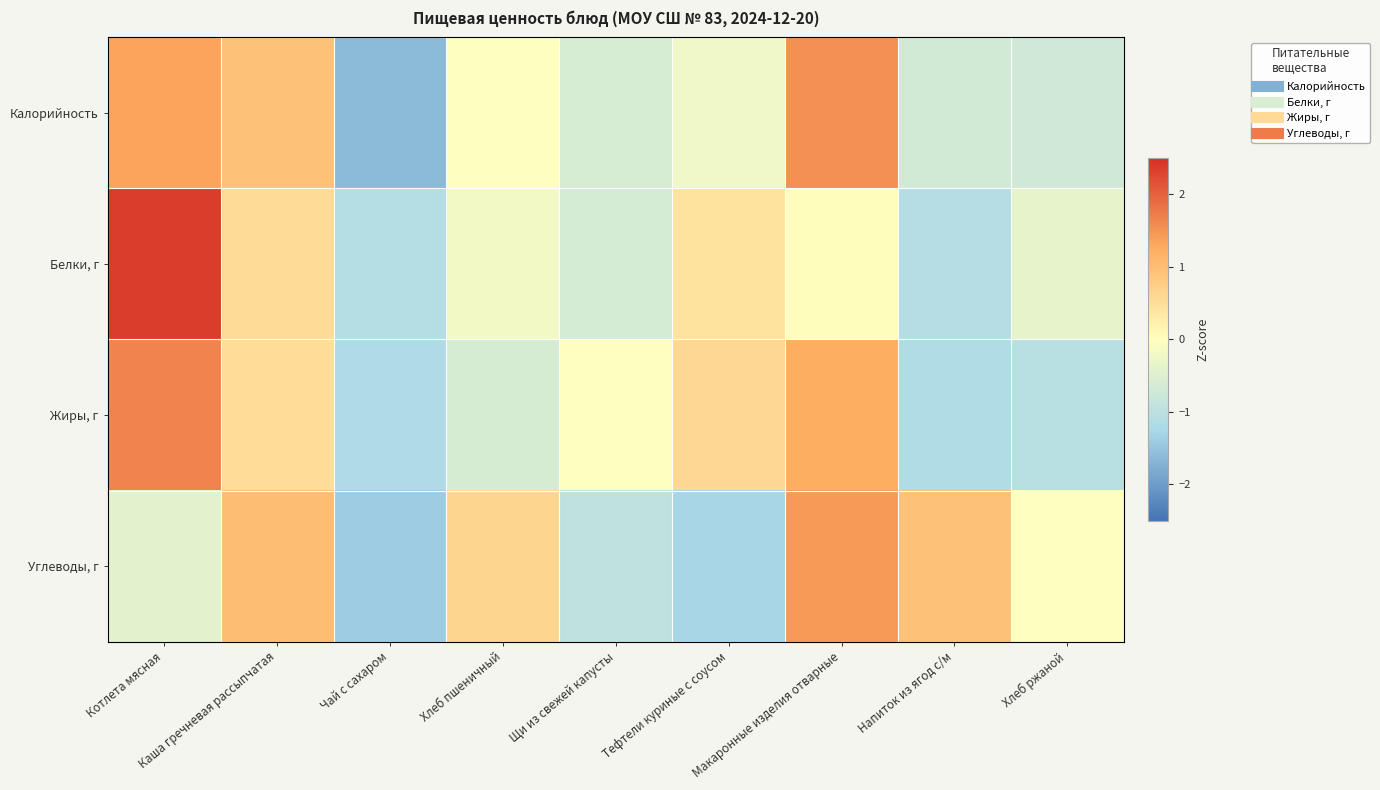

What is the maximum value shown in the chart?

2.4